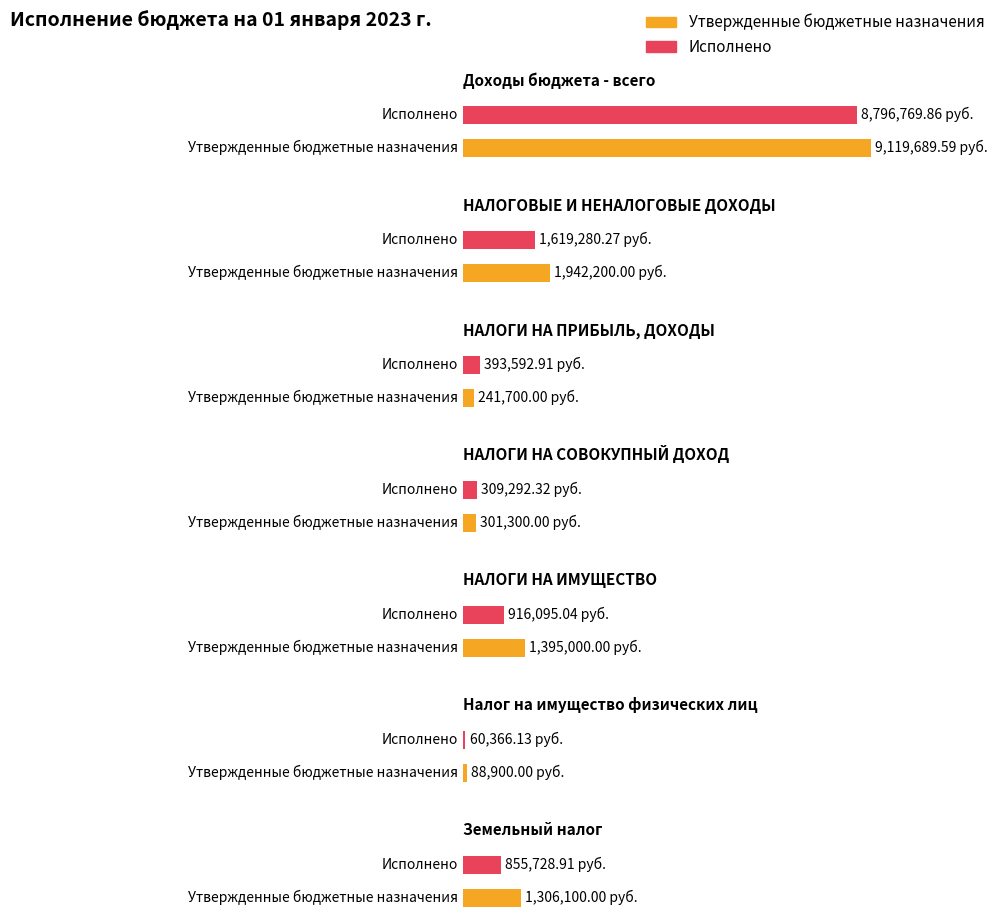

The Исполнено series shows 393592.9 at НАЛОГИ НА ПРИБЫЛЬ, ДОХОДЫ. True or false?

True